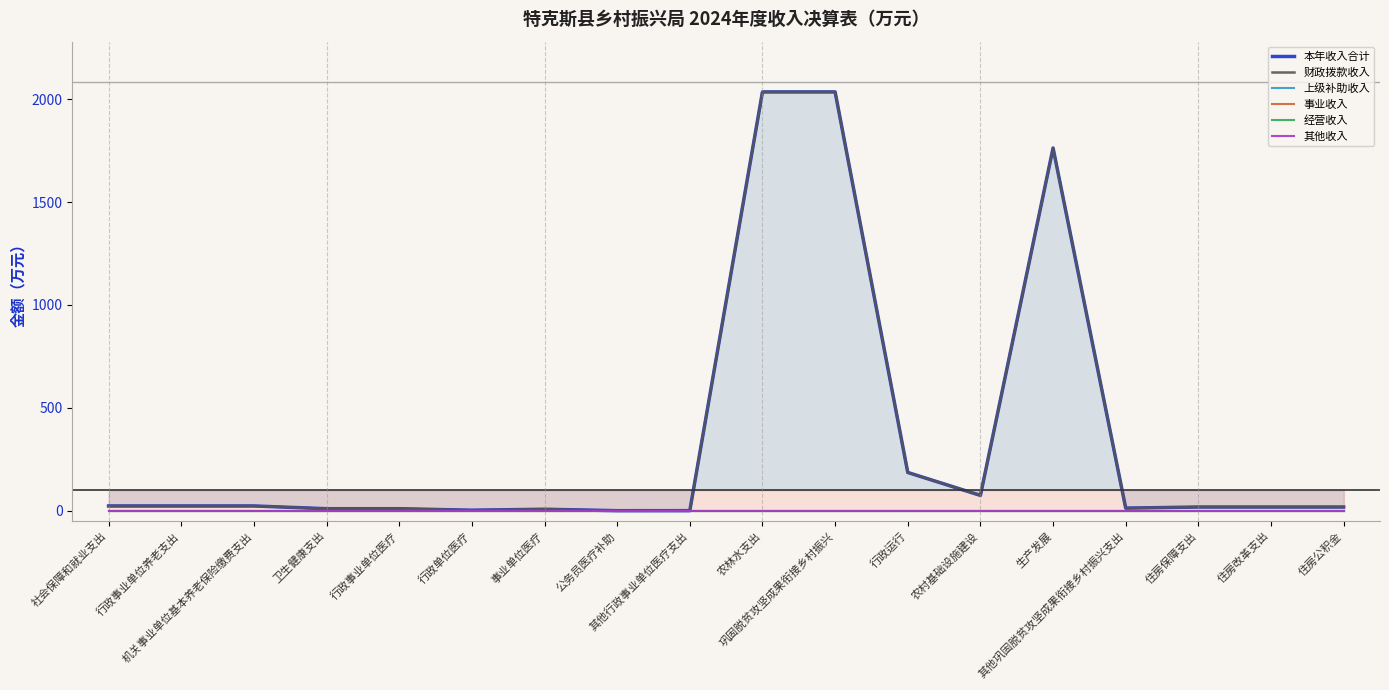

Reading left to right, list all the values displayed in this chart.

本年收入合计: 23.0	23.0	23.0	9.6	9.6	2.3	7.0	0.1	0.2	2035.4	2035.4	185.8	74.3	1762.8	12.5	17.8	17.8	17.8
财政拨款收入: 23.0	23.0	23.0	9.6	9.6	2.3	7.0	0.1	0.2	2035.4	2035.4	185.8	74.3	1762.8	12.5	17.8	17.8	17.8
上级补助收入: 0.0	0.0	0.0	0.0	0.0	0.0	0.0	0.0	0.0	0.0	0.0	0.0	0.0	0.0	0.0	0.0	0.0	0.0
事业收入: 0.0	0.0	0.0	0.0	0.0	0.0	0.0	0.0	0.0	0.0	0.0	0.0	0.0	0.0	0.0	0.0	0.0	0.0
经营收入: 0.0	0.0	0.0	0.0	0.0	0.0	0.0	0.0	0.0	0.0	0.0	0.0	0.0	0.0	0.0	0.0	0.0	0.0
其他收入: 0.0	0.0	0.0	0.0	0.0	0.0	0.0	0.0	0.0	0.0	0.0	0.0	0.0	0.0	0.0	0.0	0.0	0.0